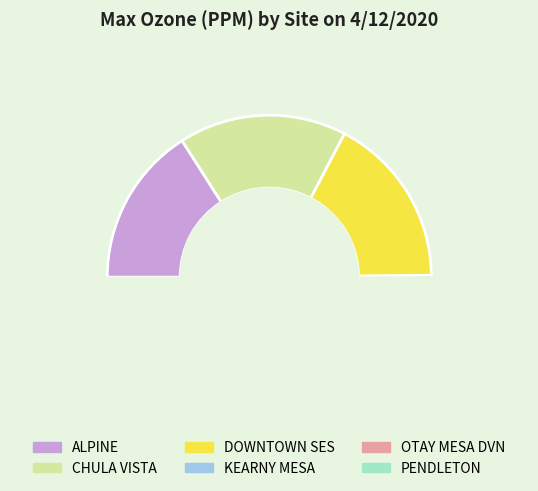

Does KEARNY MESA represent more than half of the total?

No